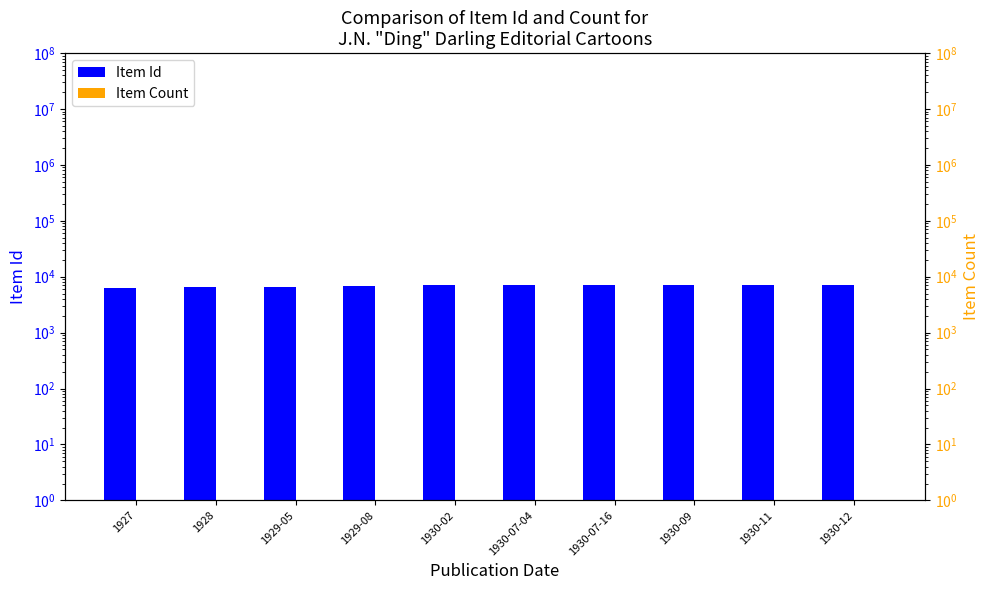

Which series has the largest range (max minus min)?

Item Id